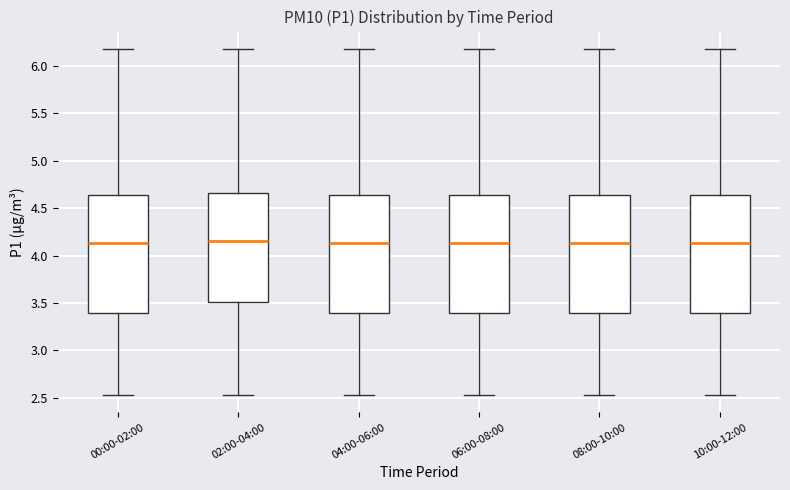

Reading left to right, read every box against the y-axis: the position of its median line, the range the box covers, and the ends of its whiskers. The values are not printed on the chart, so give them approximately, as read against the axis.

00:00-02:00: median 4.15, box 3.40 to 4.65, whiskers 2.55 to 6.20
02:00-04:00: median 4.15, box 3.50 to 4.65, whiskers 2.55 to 6.20
04:00-06:00: median 4.15, box 3.40 to 4.65, whiskers 2.55 to 6.20
06:00-08:00: median 4.15, box 3.40 to 4.65, whiskers 2.55 to 6.20
08:00-10:00: median 4.15, box 3.40 to 4.65, whiskers 2.55 to 6.20
10:00-12:00: median 4.15, box 3.40 to 4.65, whiskers 2.55 to 6.20